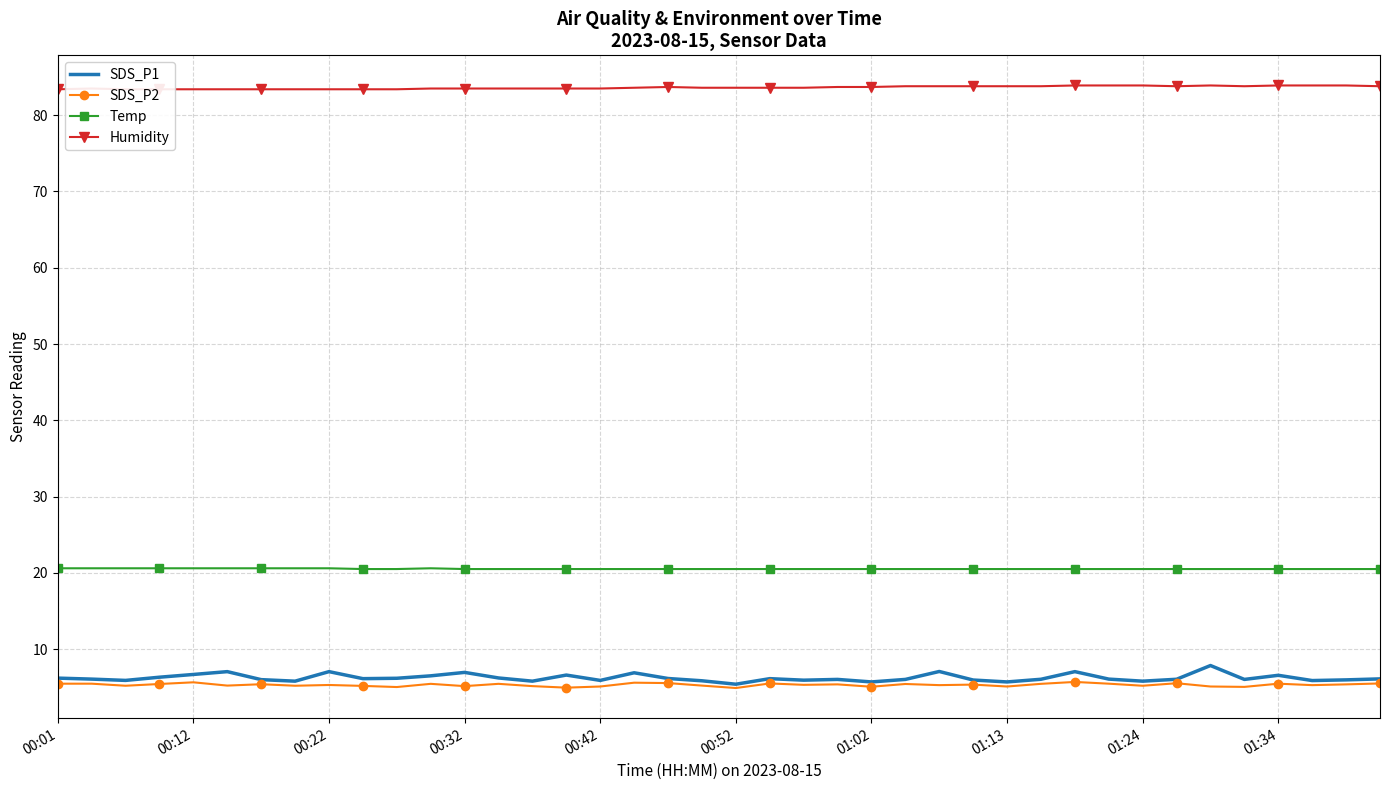

What is the spread (max minus min) of values at 17?

78.0